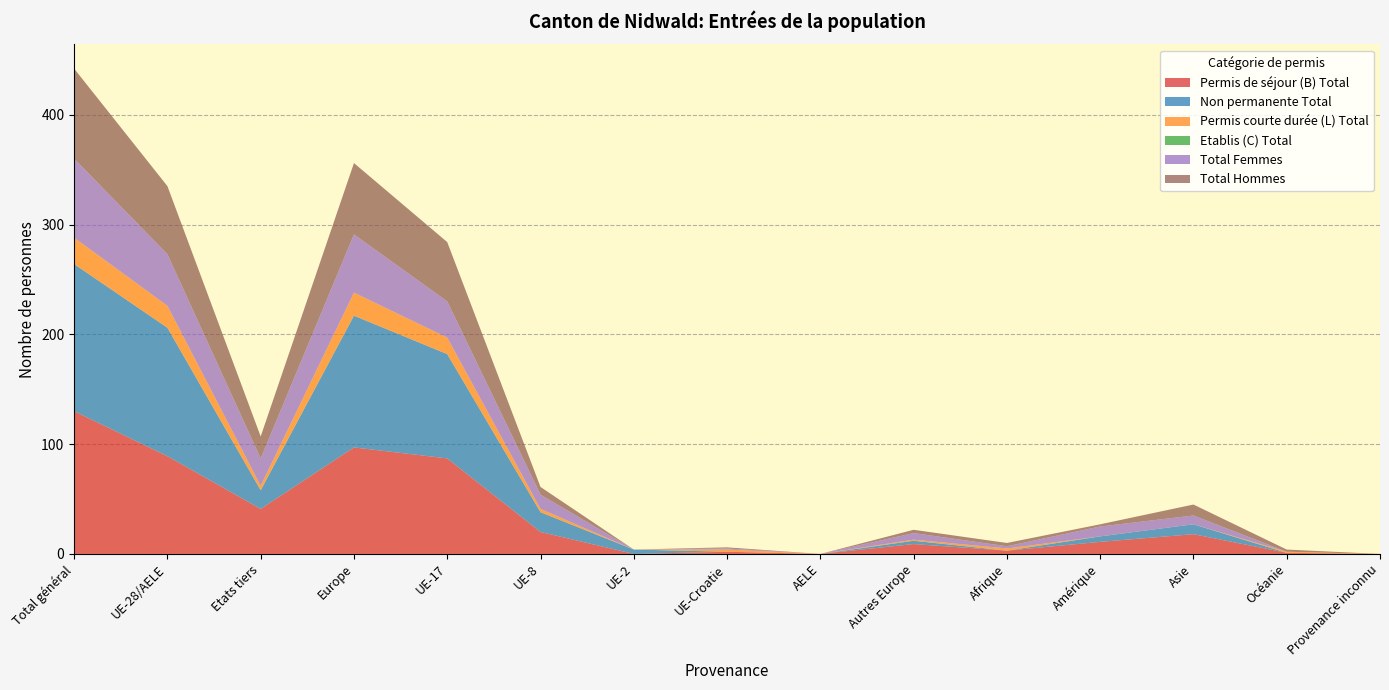

Reading right to left, what are all the values shown in this chart?

Permis de séjour (B) Total: Provenance inconnu=0	Océanie=1	Asie=18	Amérique=11	Afrique=3	Autres Europe=9	AELE=0	UE-Croatie=2	UE-2=0	UE-8=20	UE-17=87	Europe=97	Etats tiers=41	UE-28/AELE=89	Total général=130
Non permanente Total: Provenance inconnu=0	Océanie=0	Asie=9	Amérique=5	Afrique=0	Autres Europe=3	AELE=0	UE-Croatie=0	UE-2=4	UE-8=18	UE-17=95	Europe=120	Etats tiers=17	UE-28/AELE=117	Total général=134
Permis courte durée (L) Total: Provenance inconnu=0	Océanie=1	Asie=0	Amérique=0	Afrique=2	Autres Europe=1	AELE=0	UE-Croatie=2	UE-2=0	UE-8=3	UE-17=15	Europe=21	Etats tiers=4	UE-28/AELE=20	Total général=24
Etablis (C) Total: Provenance inconnu=0	Océanie=0	Asie=0	Amérique=0	Afrique=0	Autres Europe=0	AELE=0	UE-Croatie=0	UE-2=0	UE-8=0	UE-17=0	Europe=0	Etats tiers=0	UE-28/AELE=0	Total général=0
Total Femmes: Provenance inconnu=0	Océanie=0	Asie=8	Amérique=9	Afrique=2	Autres Europe=6	AELE=0	UE-Croatie=1	UE-2=0	UE-8=13	UE-17=33	Europe=53	Etats tiers=25	UE-28/AELE=47	Total général=72
Total Hommes: Provenance inconnu=0	Océanie=2	Asie=10	Amérique=2	Afrique=3	Autres Europe=3	AELE=0	UE-Croatie=1	UE-2=0	UE-8=7	UE-17=54	Europe=65	Etats tiers=20	UE-28/AELE=62	Total général=82